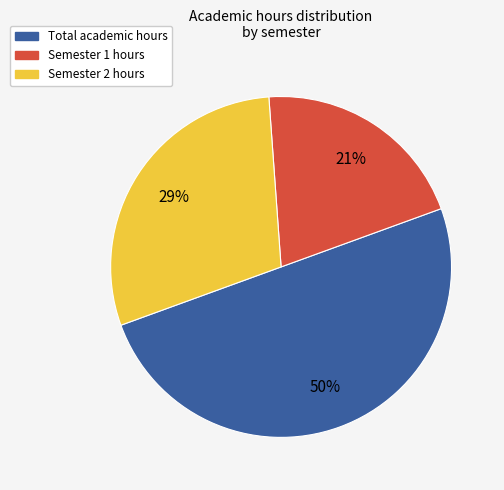

To the nearest percent, what is the average slice percentage?

33%